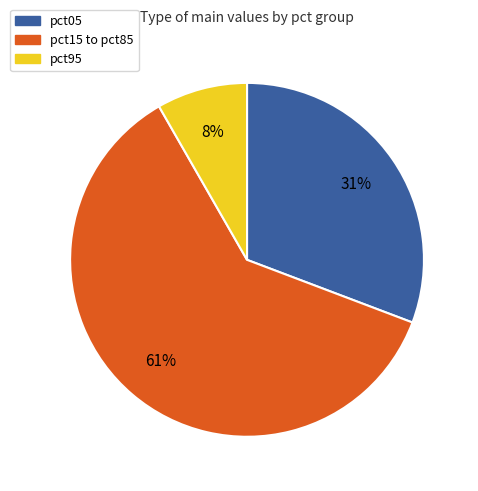

What percentage is the pct95 slice, to the nearest percent?

8%